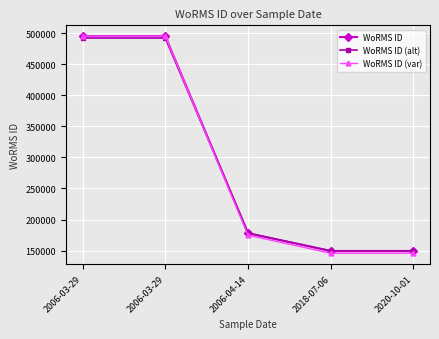

What are all the series names shown in the legend?

WoRMS ID, WoRMS ID (alt), WoRMS ID (var)